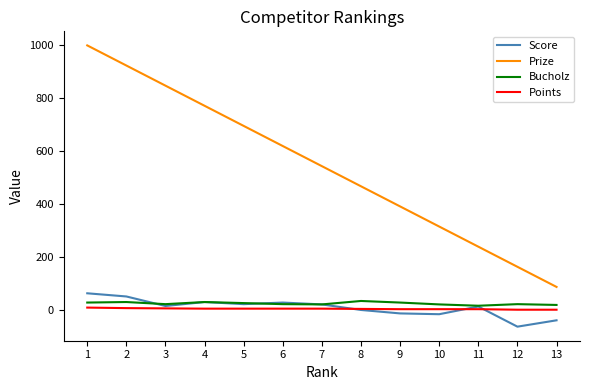

True or false: Prize and Score cross at least once.

False